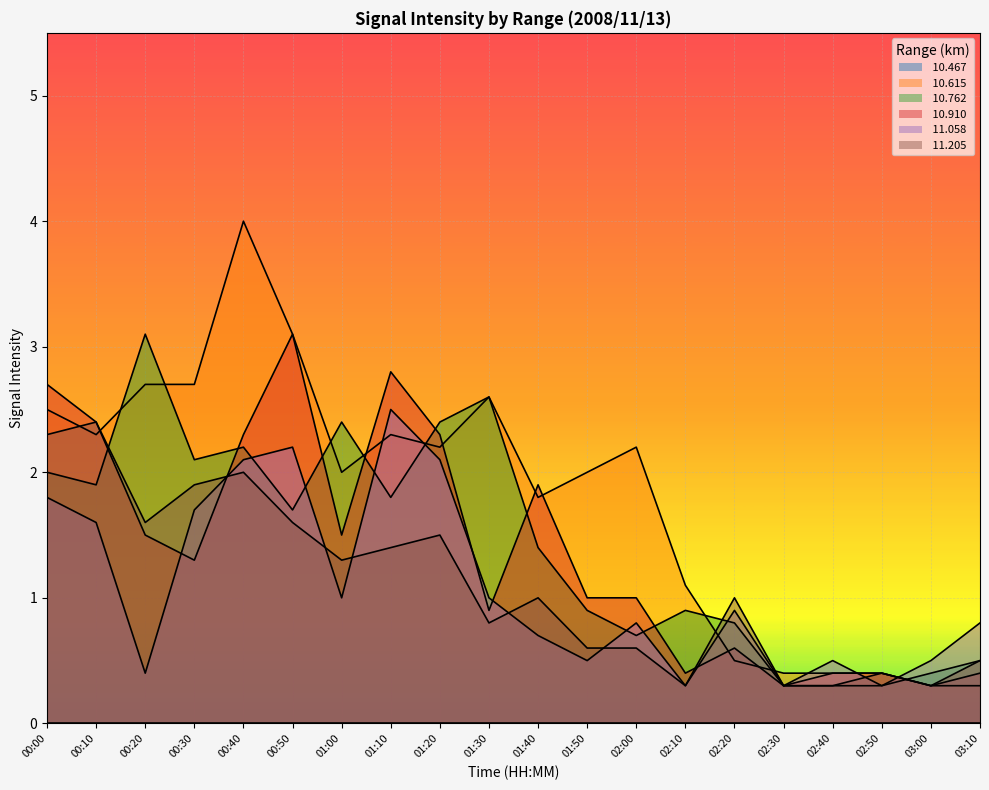

Which has a higher value, 00:00 or 02:20?

00:00